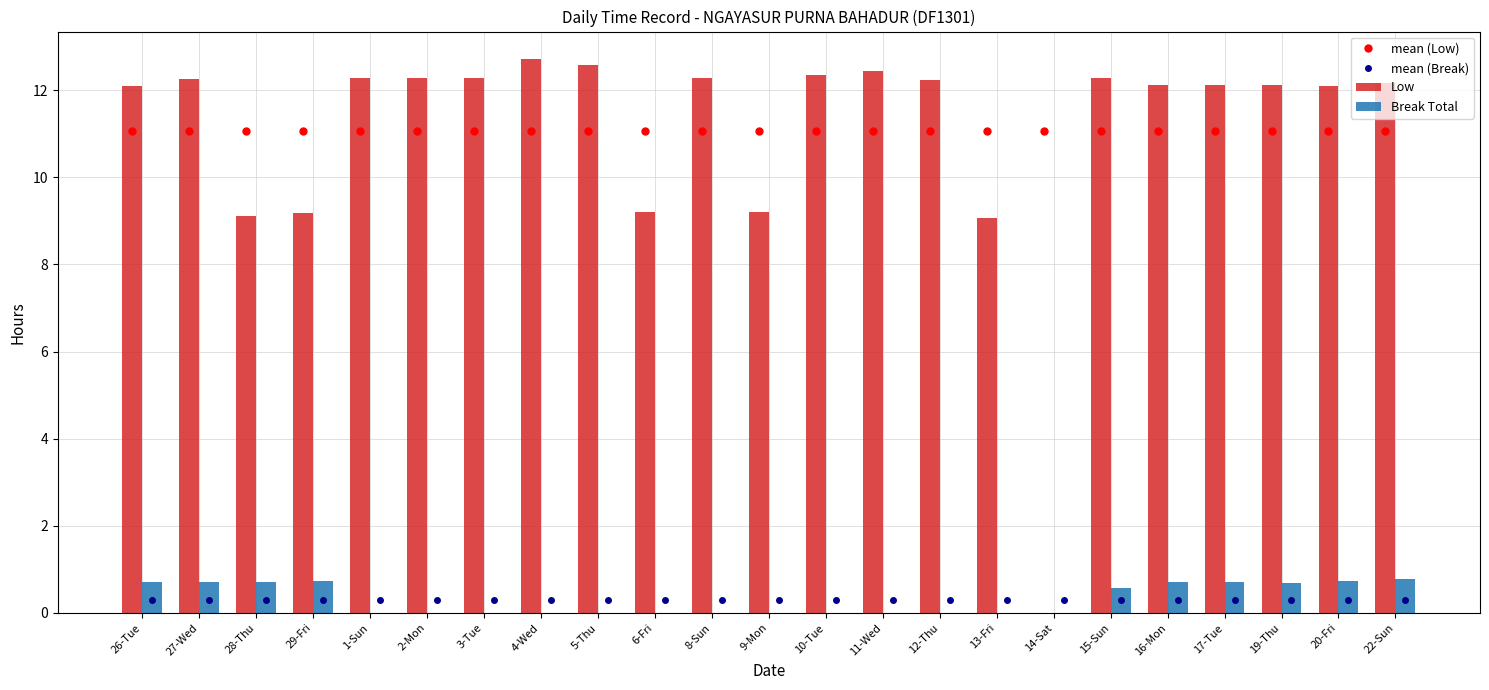

How many data points does each series have?

23